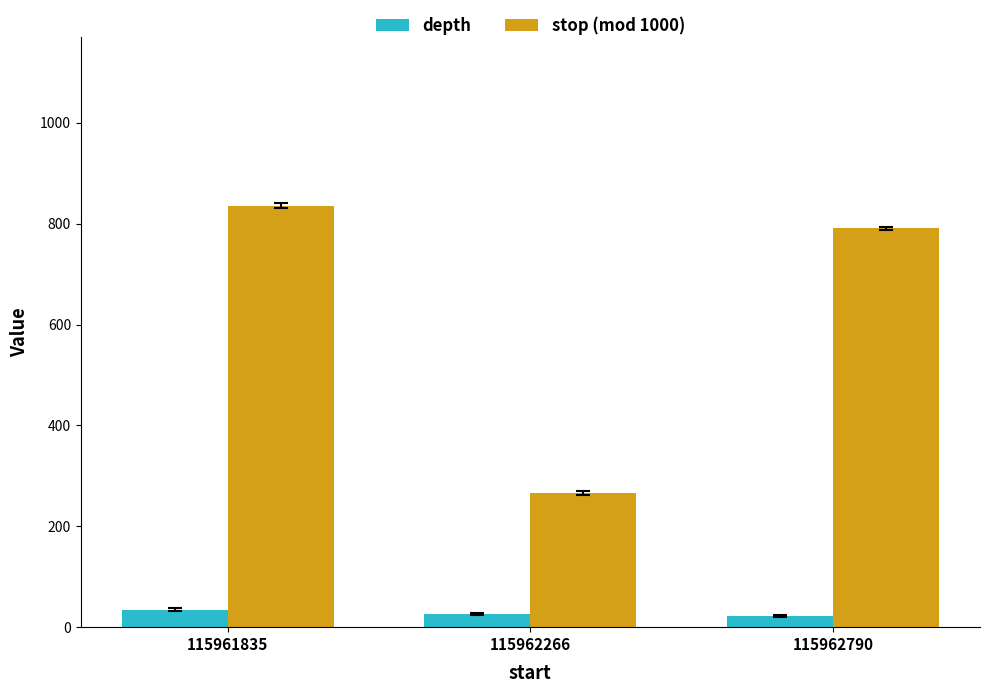

At which label does stop (mod 1000) reach its minimum?

115962266